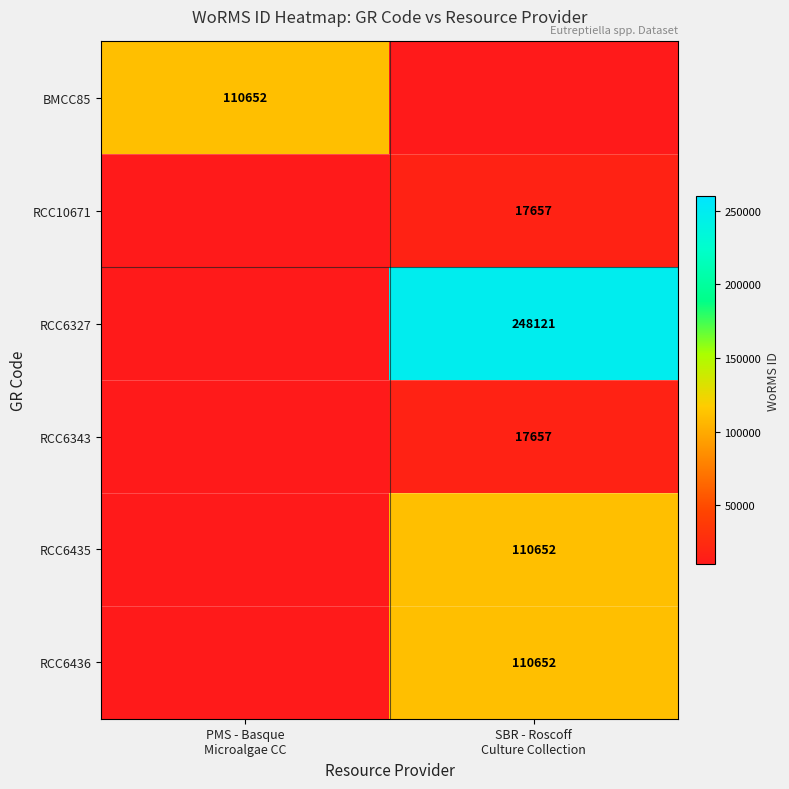

What is the smallest value displayed?

17657.0